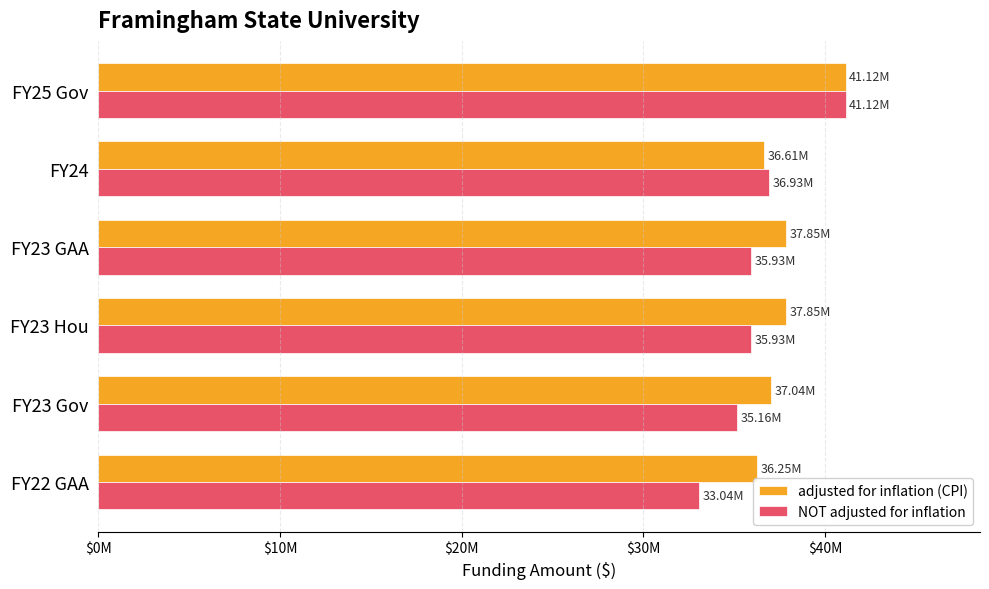

What is the lowest value of the adjusted for inflation (CPI) series?

36250791